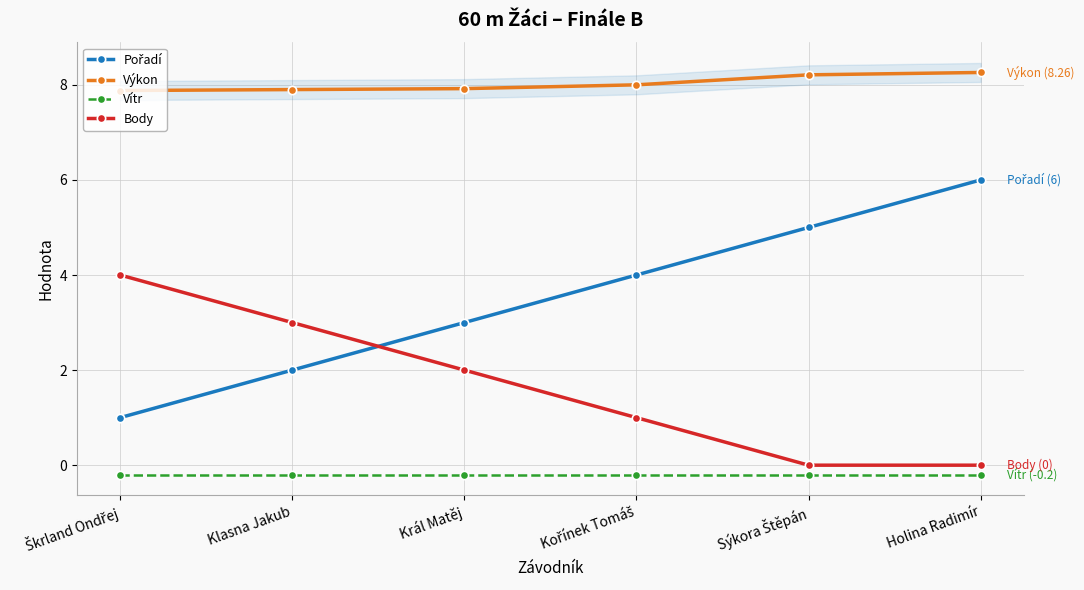

What is the total value across all series at Král Matěj?

12.7